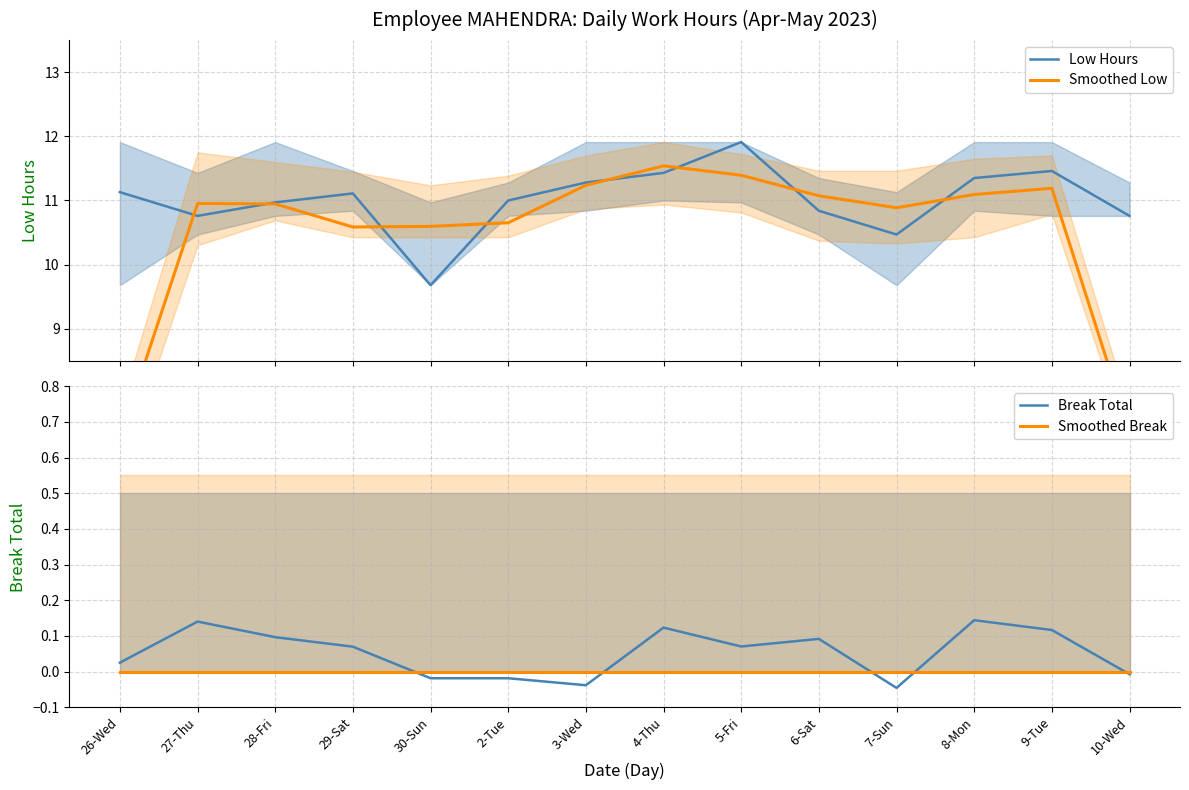

How many values in the Smoothed Low series exceed 10?

12